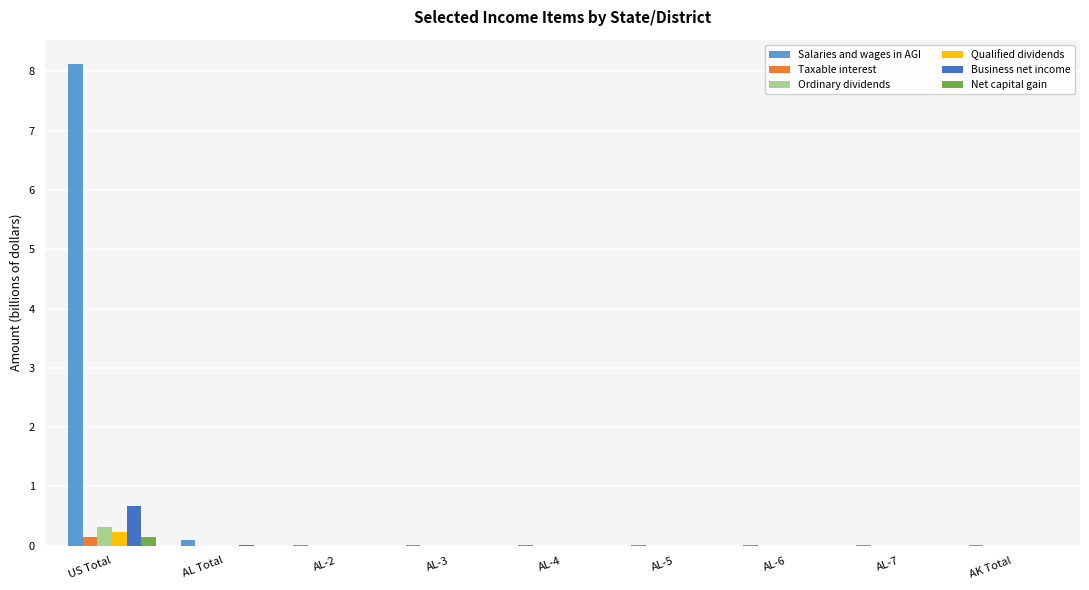

Is it true that Net capital gain equals 0.0 at AL-7?

True